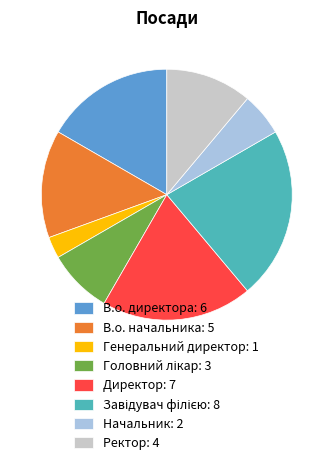

True or false: Ректор accounts for 11% of the total.

True